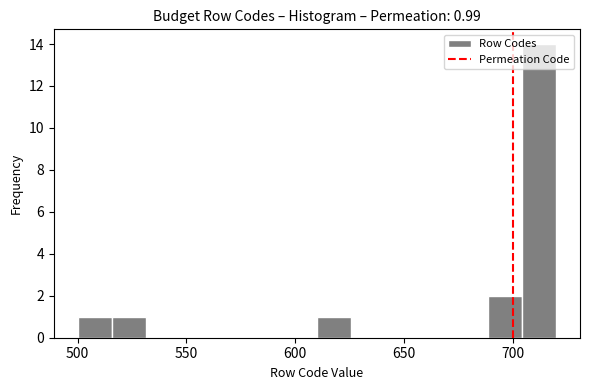

Around what value on the x-axis is the tallest bar? Give the approximate position of its centre, as read against the axis.

710